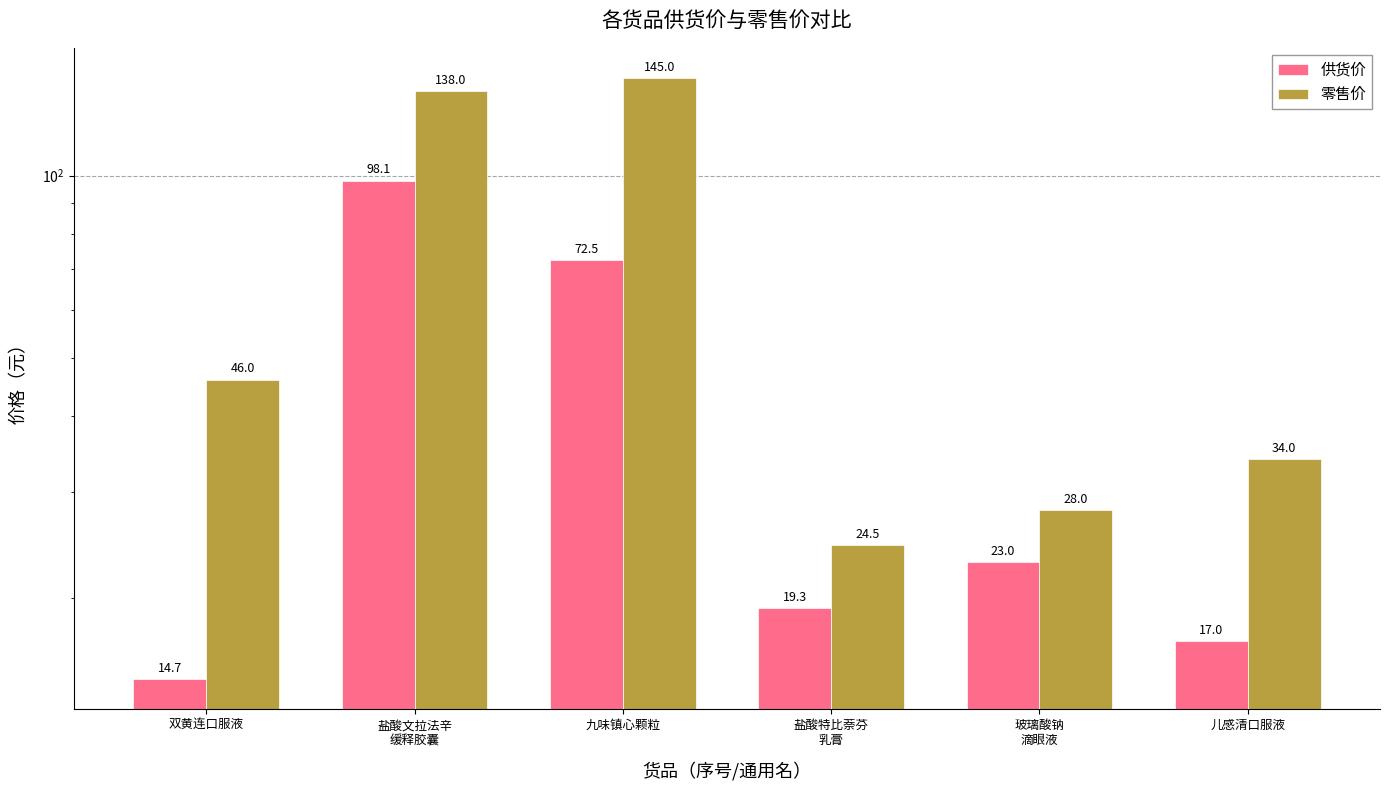

What is the total value across all series at 盐酸文拉法辛
缓释胶囊?

236.1